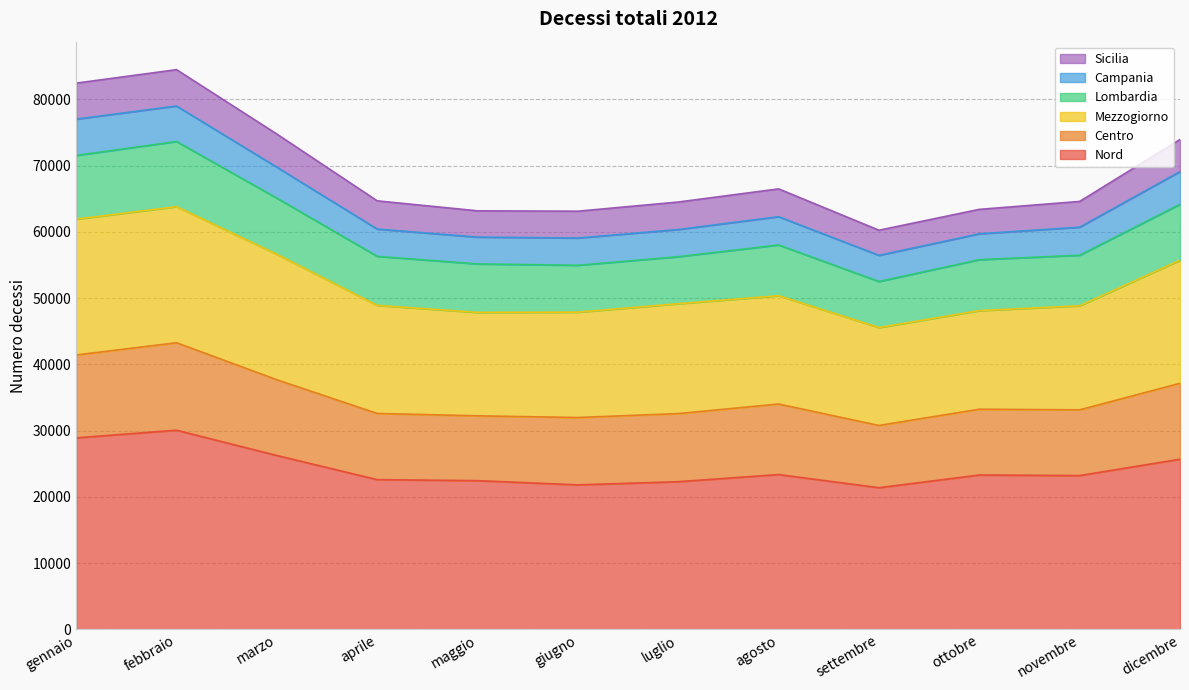

Which series changed the most between luglio and ottobre?

Mezzogiorno